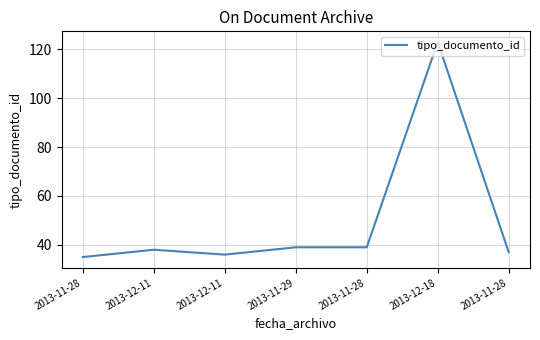

Count the number of data series in this chart.

1